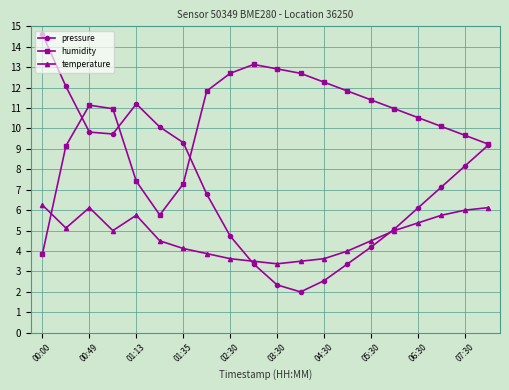

Which series has the widest spread of values?

pressure